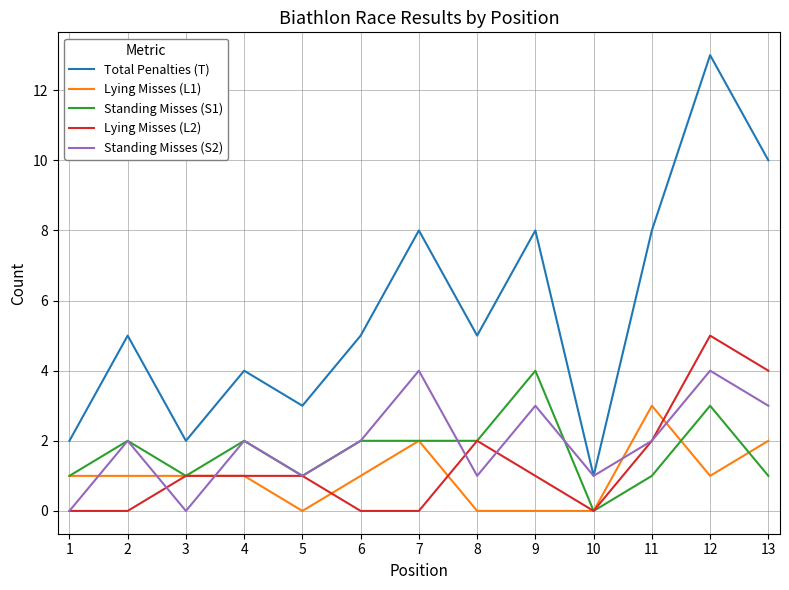

Which series has the largest total across all categories?

Total Penalties (T)